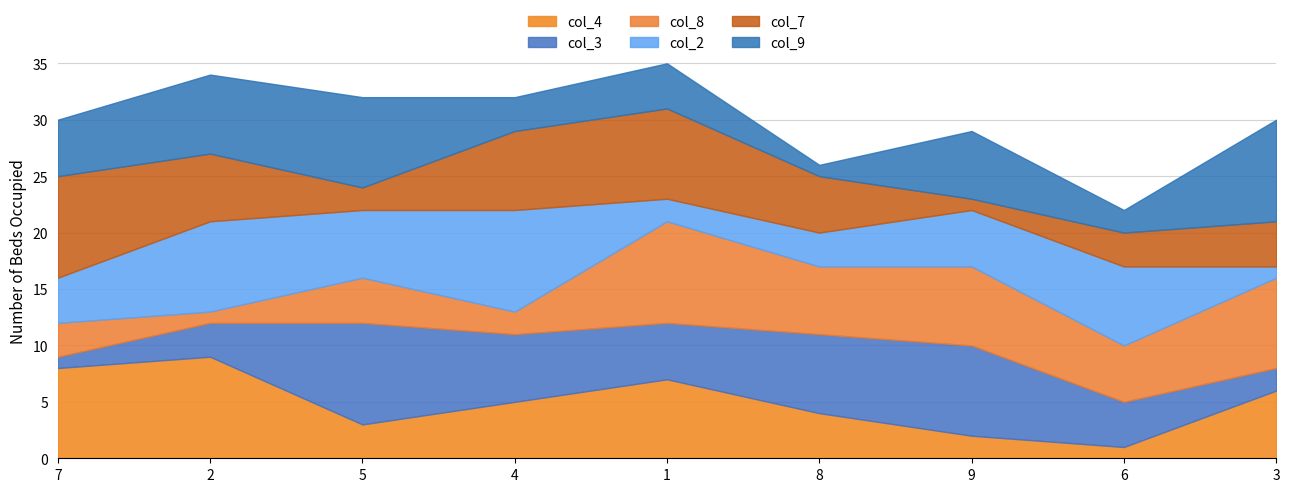

Which series ends up on top after the final intersection of col_9 and col_3?

col_9